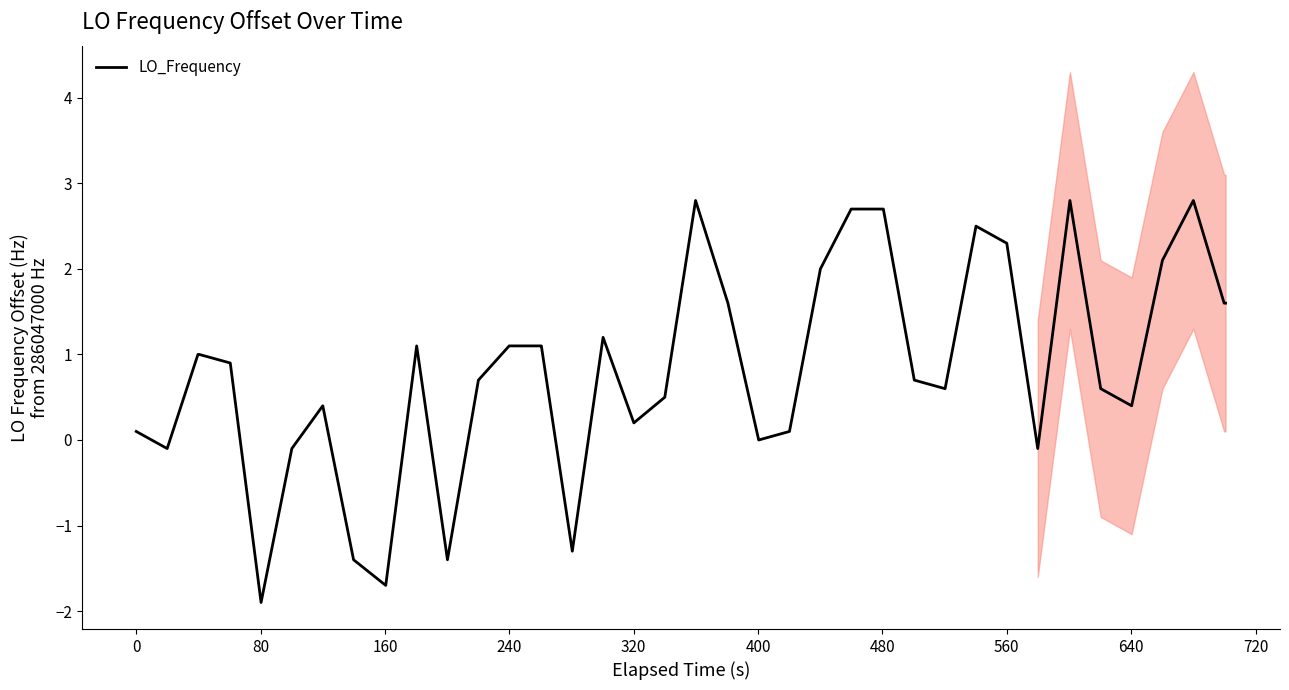

How many data points are less than 1?

20